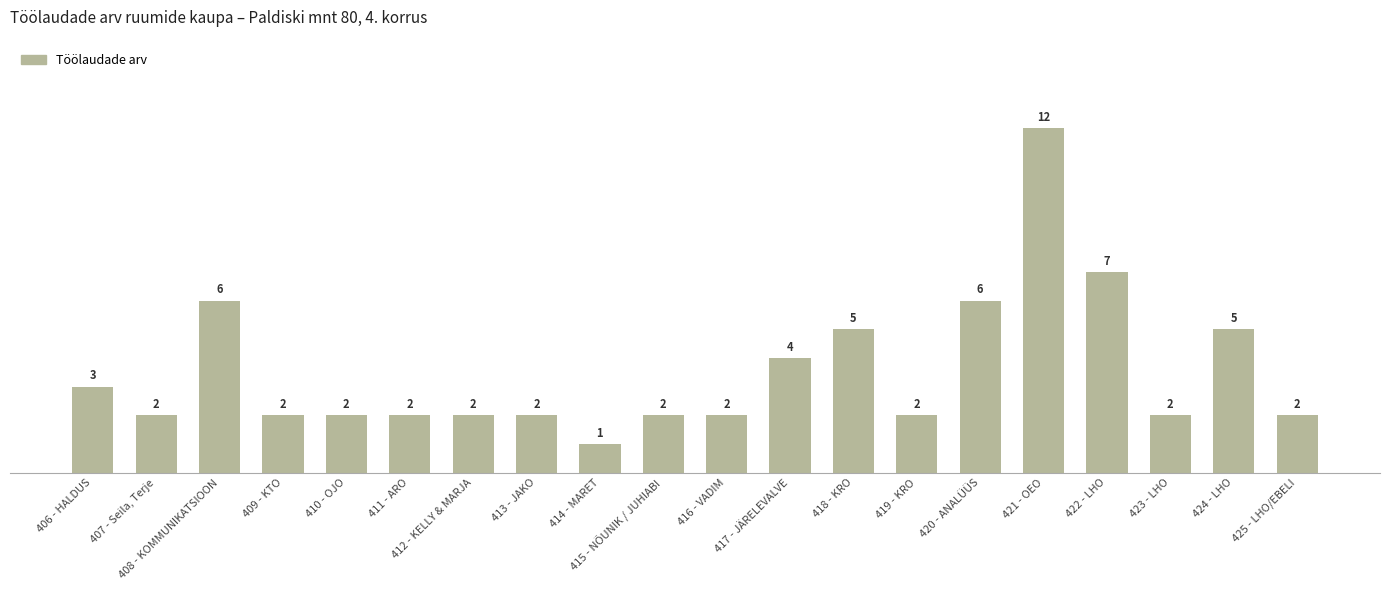

Is it true that the value at 419 - KRO is 3?

False